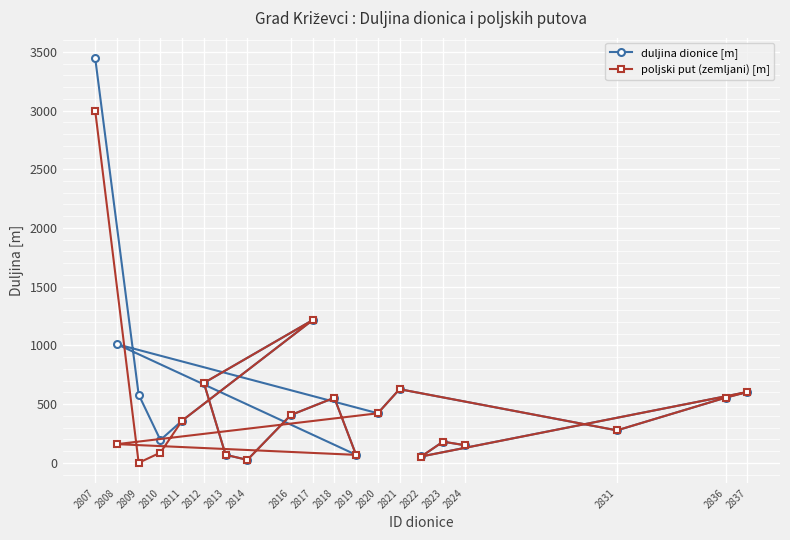

How many positive values does the poljski put (zemljani) [m] series have?

19